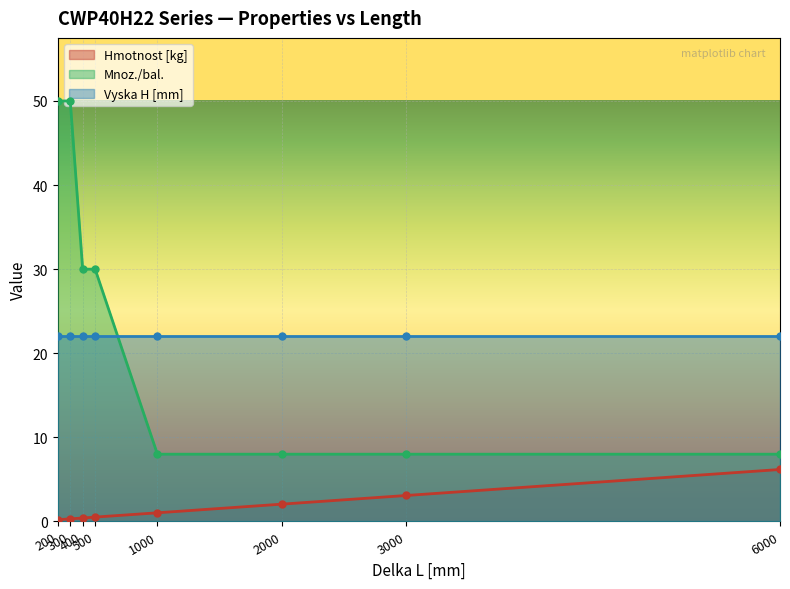

What is the average value of the Hmotnost [kg] series?

1.7